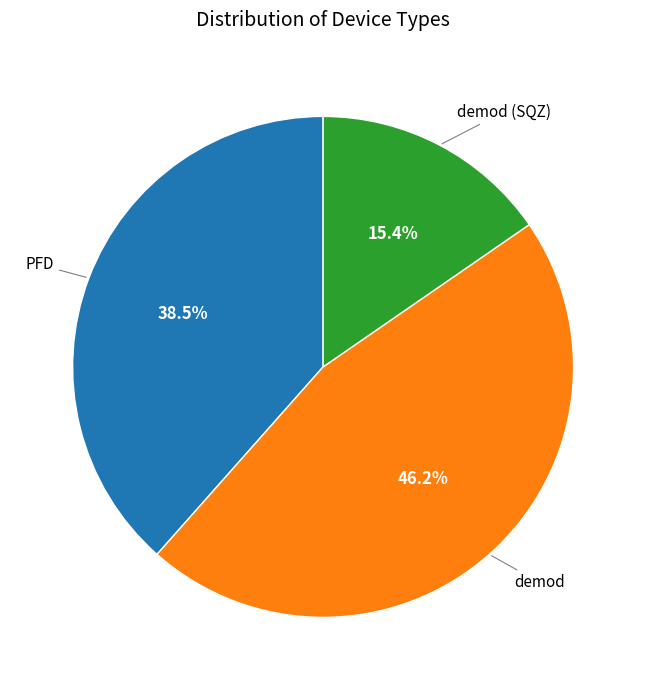

Does any single category account for the majority?

No